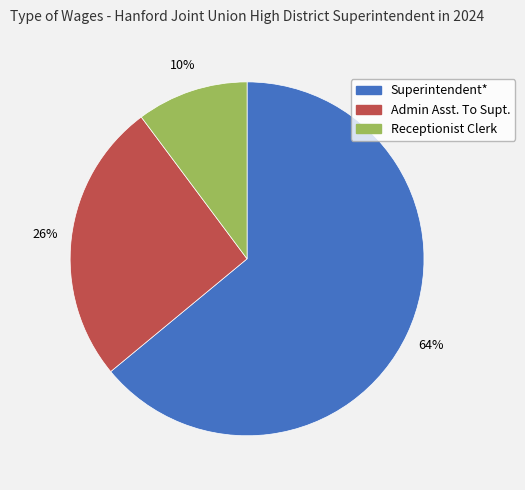

Which category accounts for the majority?

Superintendent*